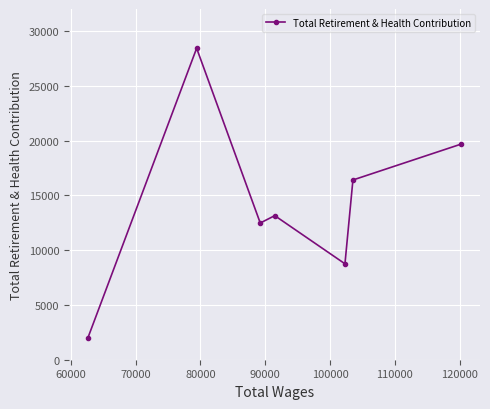

What is the difference between the second highest and minimum values?

17730